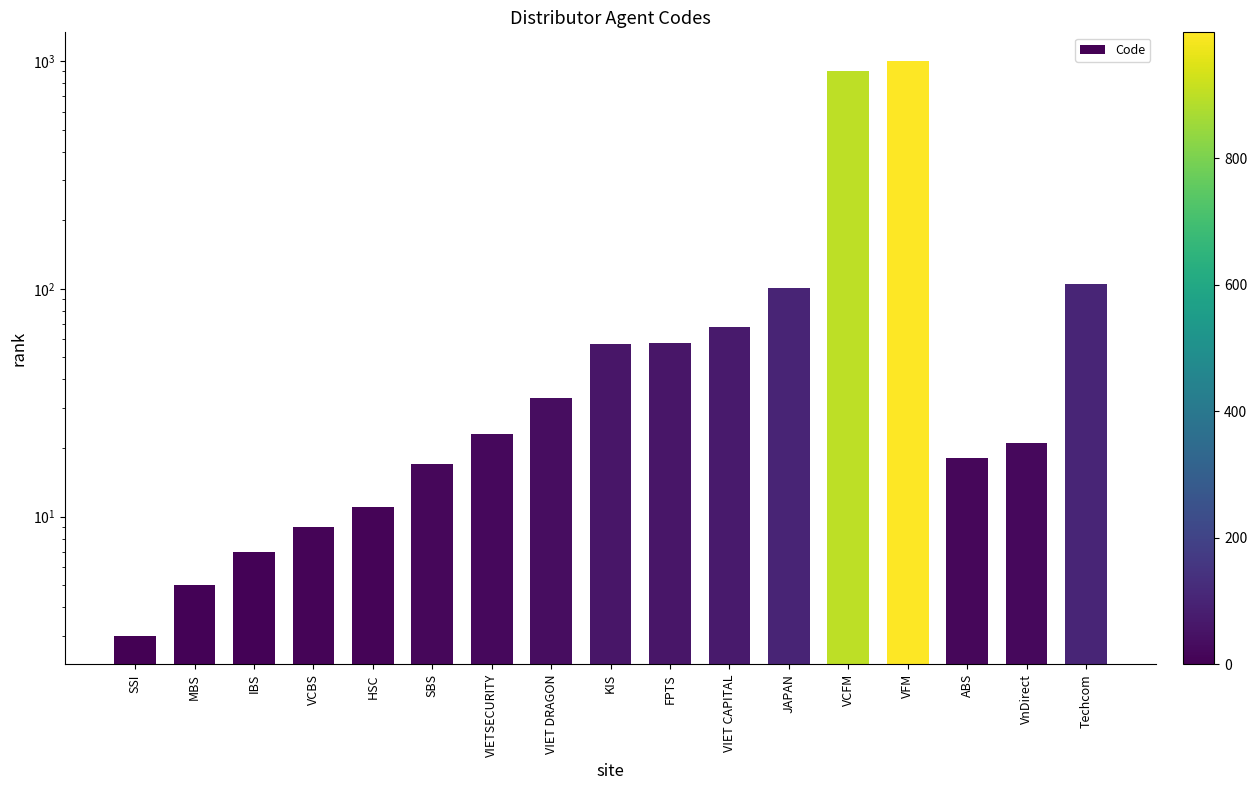

What is the minimum value shown in the chart?

3